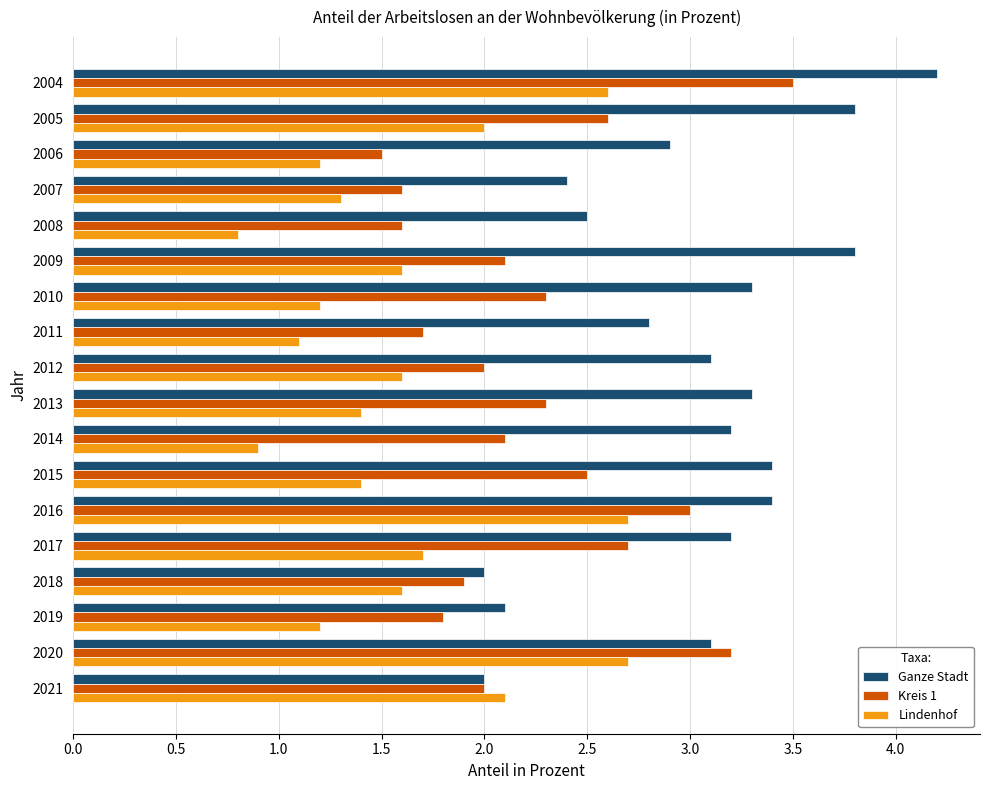

List the series in order of their peak value, highest first.

Ganze Stadt, Kreis 1, Lindenhof